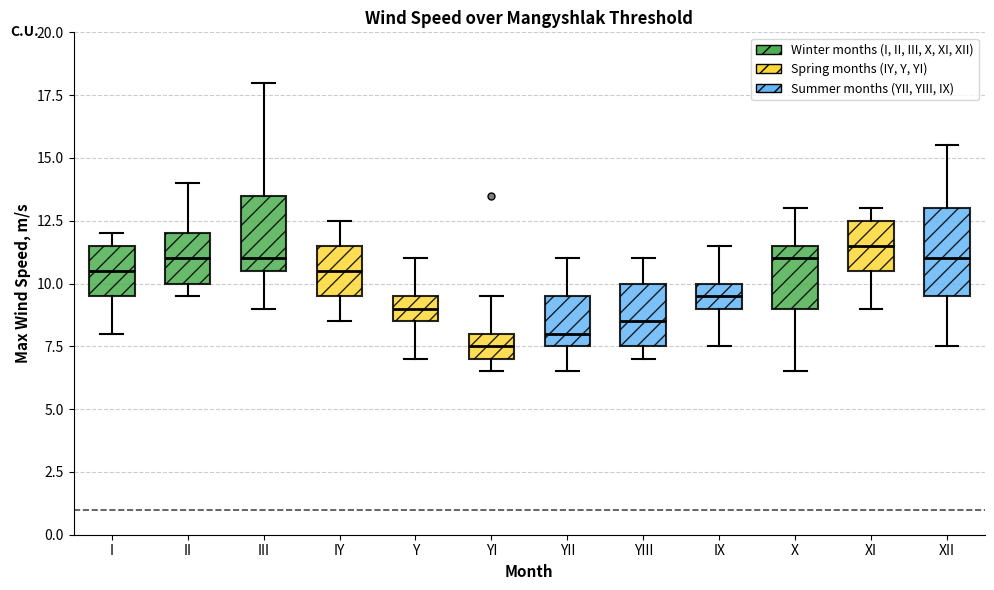

Which box has the highest median line?

XI